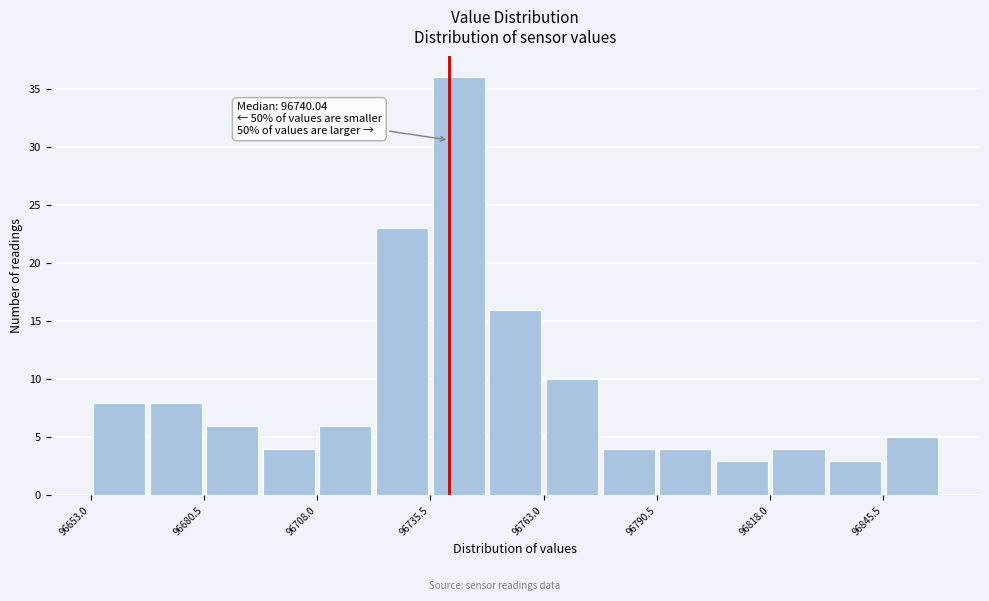

Read against the x-axis, roughly where is the centre of the tallest bar?

96740